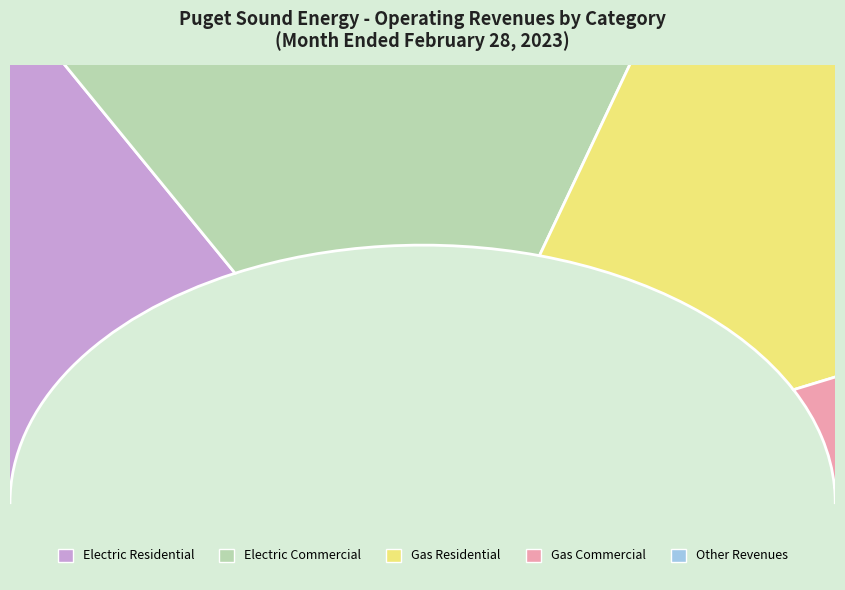

How many segments does this pie chart have?

5